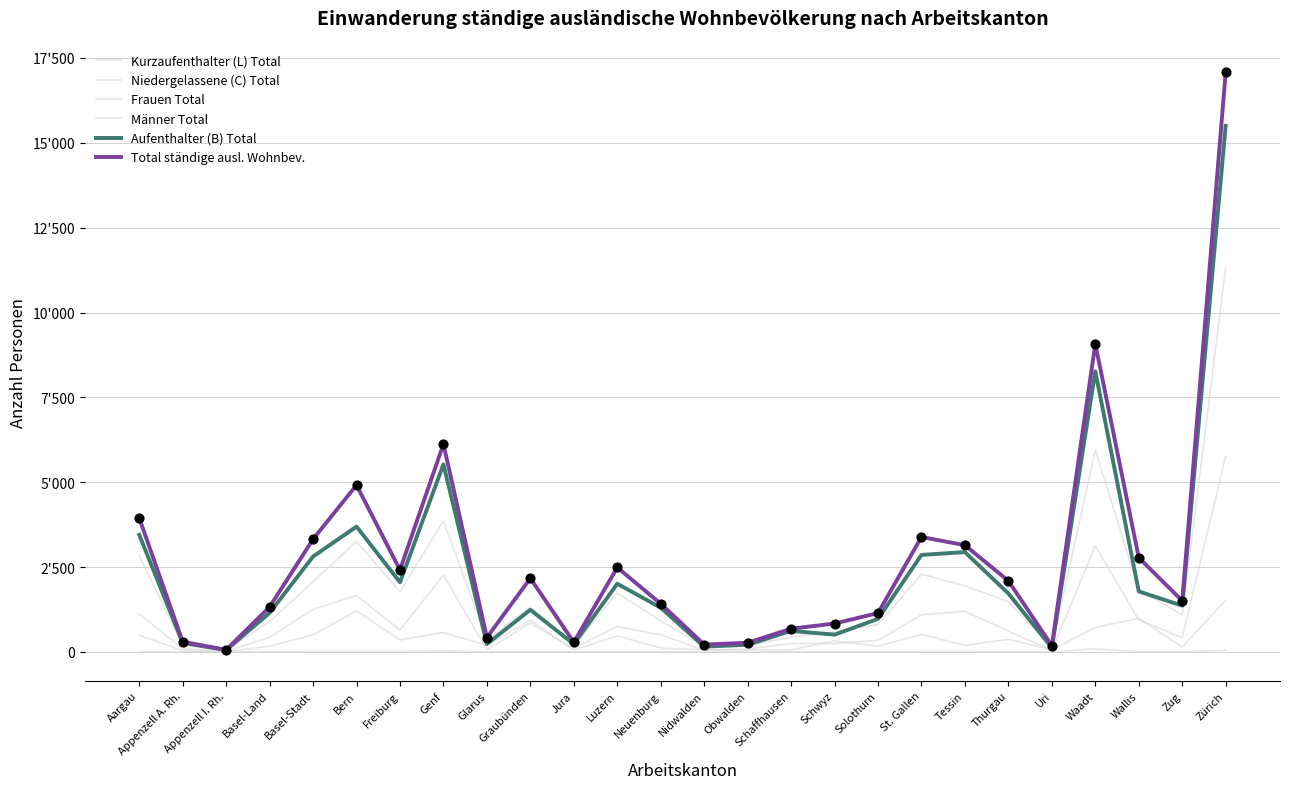

Which series has the largest total across all categories?

Total ständige ausl. Wohnbev.